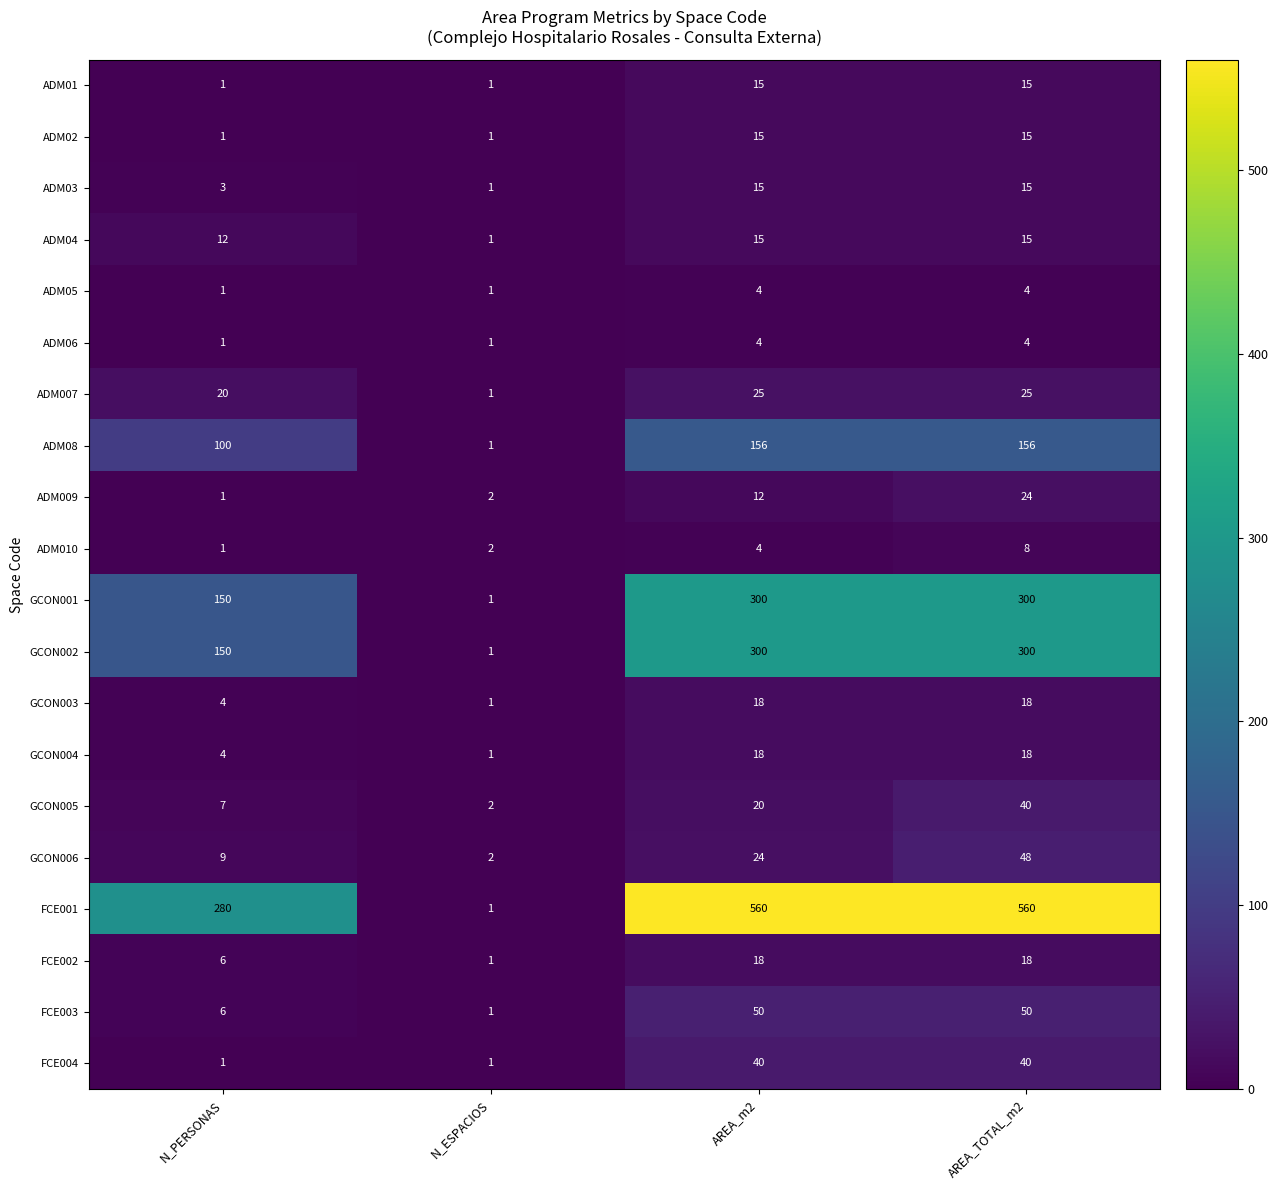

Count the GCON003 values in the range 4 to 18.

3